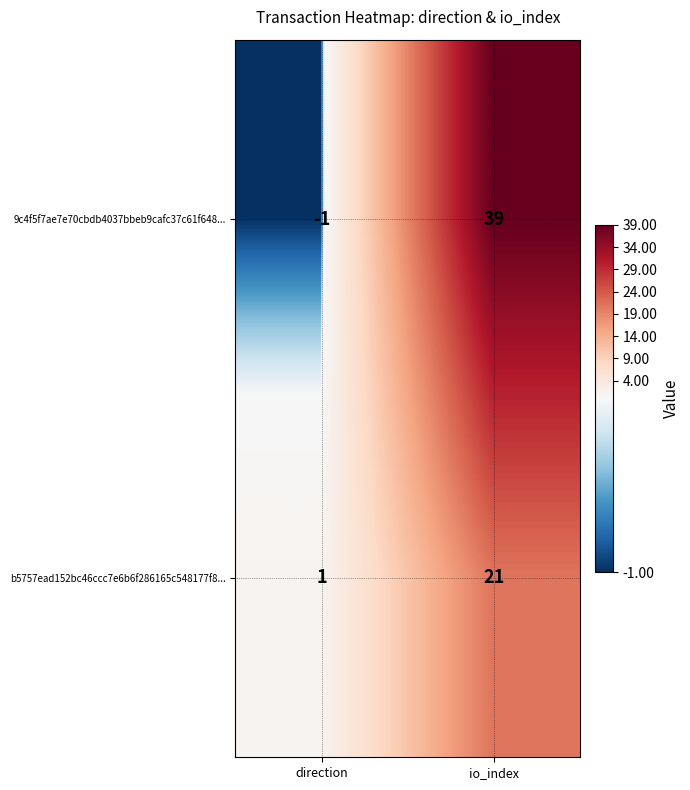

What is the difference between the maximum and minimum values in the b5757ead152bc46ccc7e6b6f286165c548177f8... series?

20